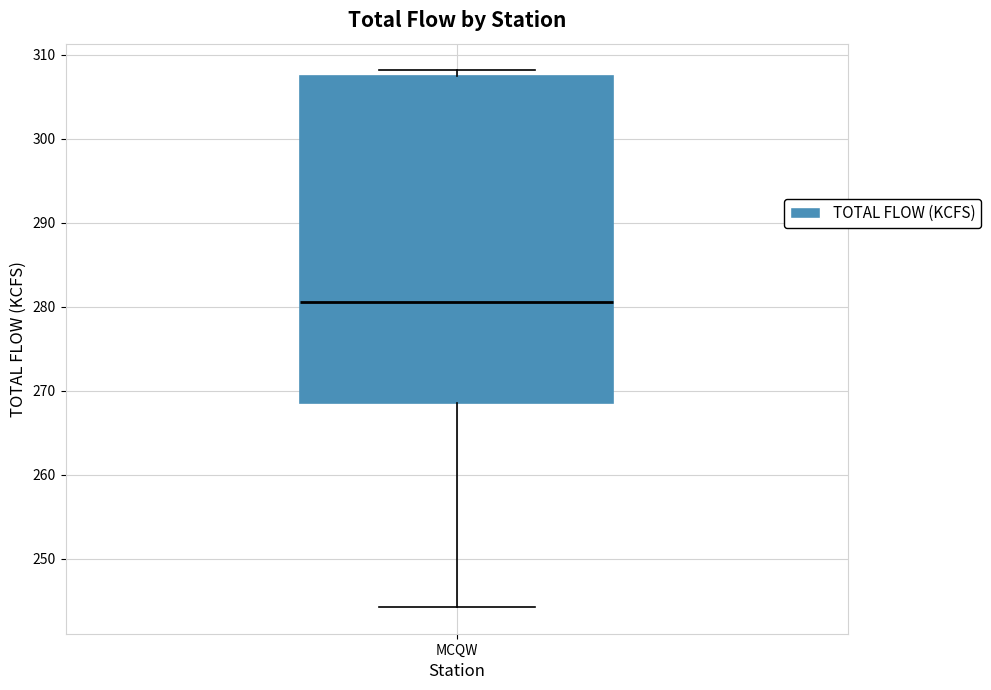

Where is the upper edge of the box for MCQW on the y-axis? The values are not printed on the chart, so give them approximately, as read against the axis.

308